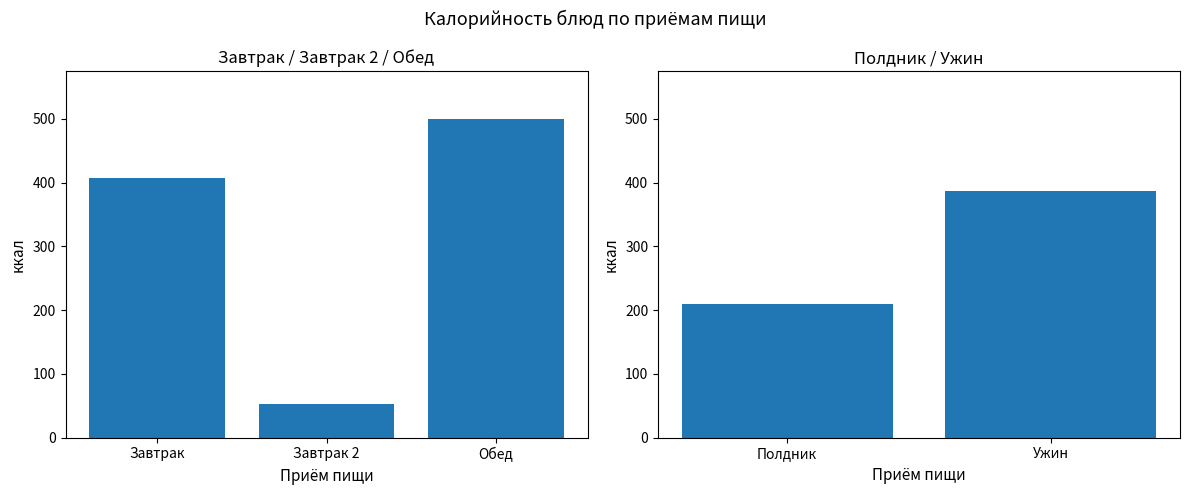

True or false: Завтрак has a value of 69.1 at Сыр.

False